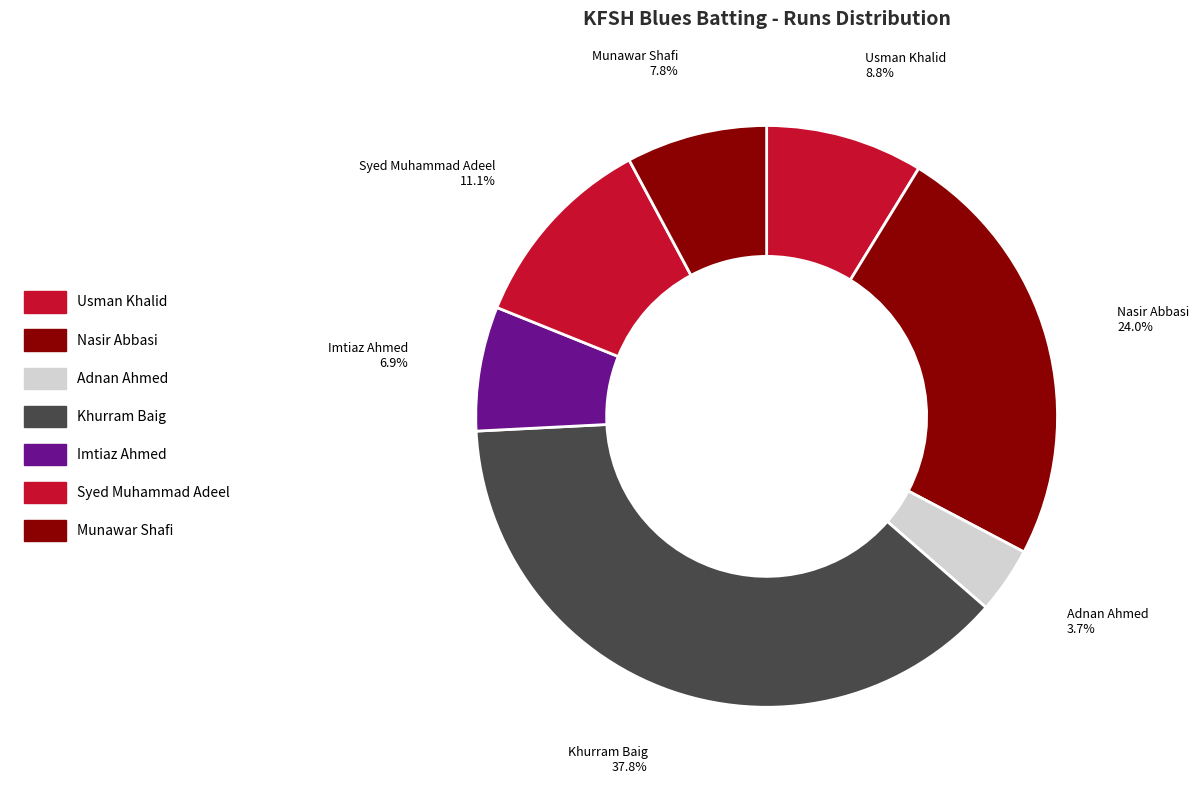

True or false: Usman Khalid accounts for 1% of the total.

False